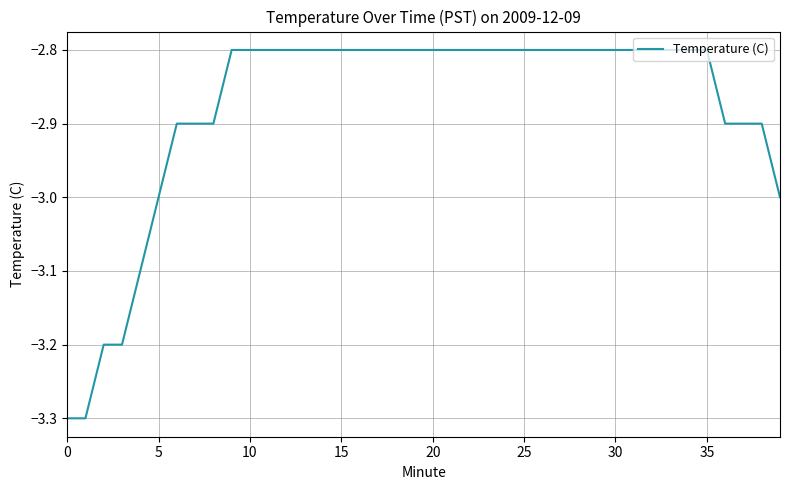

What is the difference between the second highest and second lowest values?

0.5